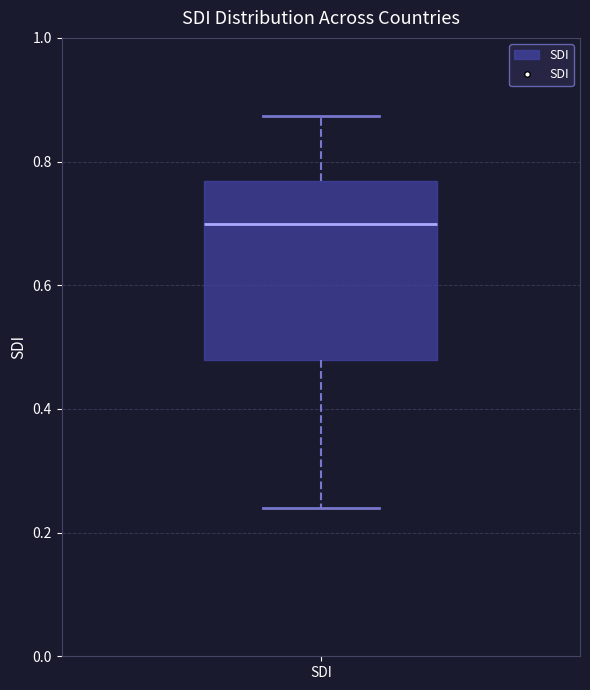

Where is the upper edge of the box for SDI on the y-axis? The values are not printed on the chart, so give them approximately, as read against the axis.

0.76